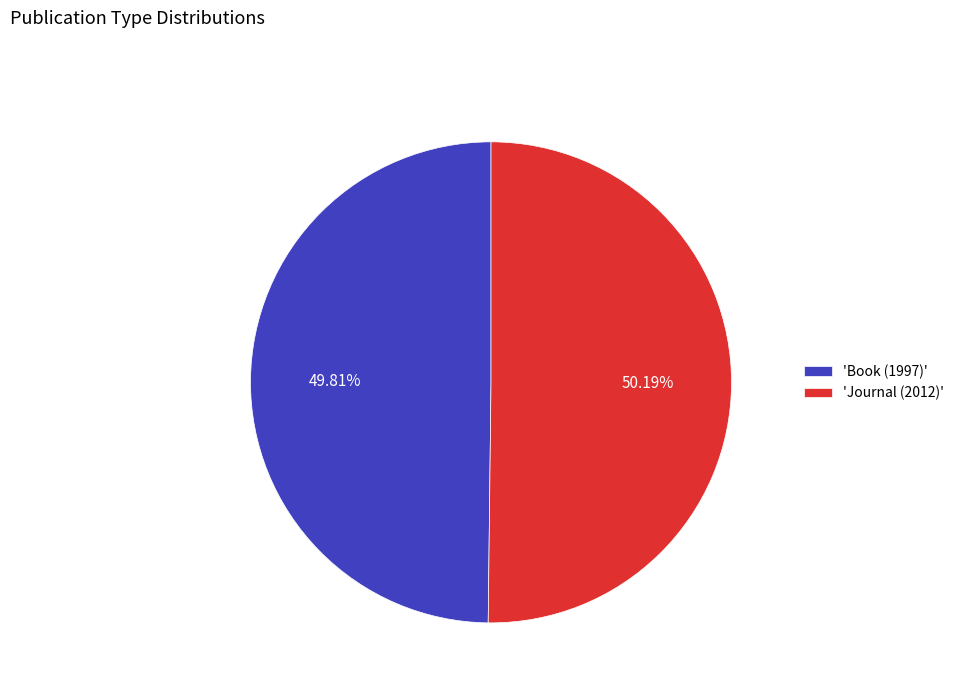

What is the ratio of the value at 'Book (1997)' to the value at 'Journal (2012)'?

1.0